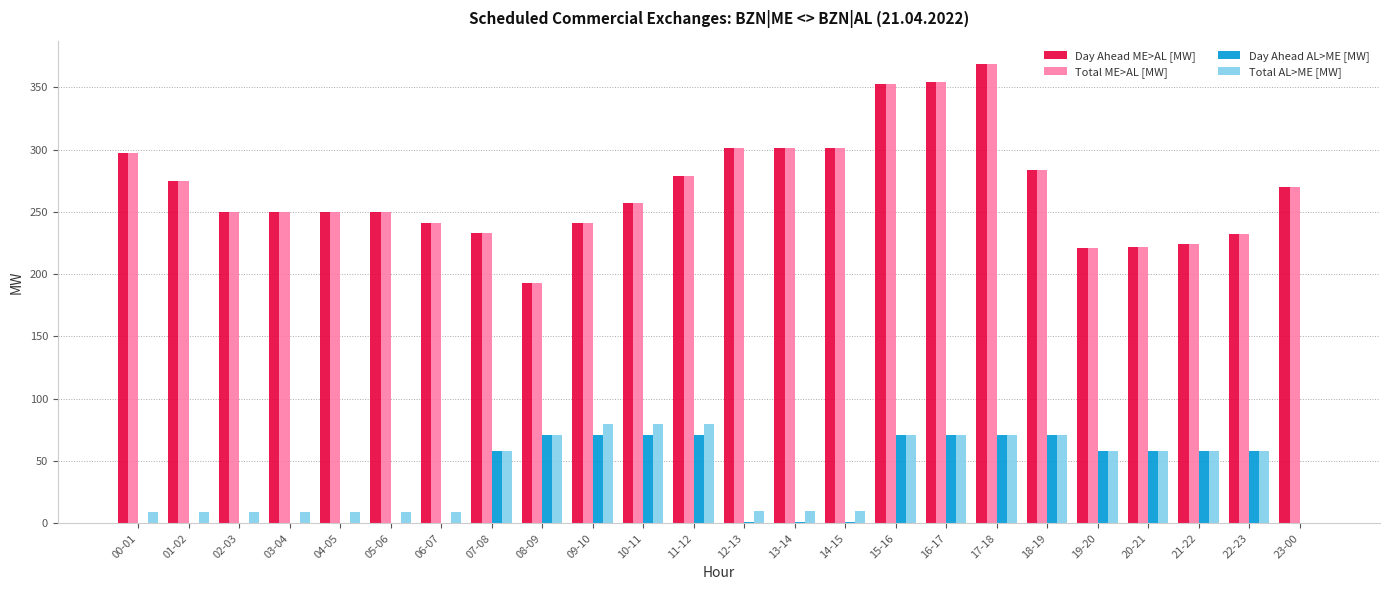

Is the value of Total ME>AL [MW] at 12-13 greater than the value of Day Ahead AL>ME [MW] at 09-10?

Yes